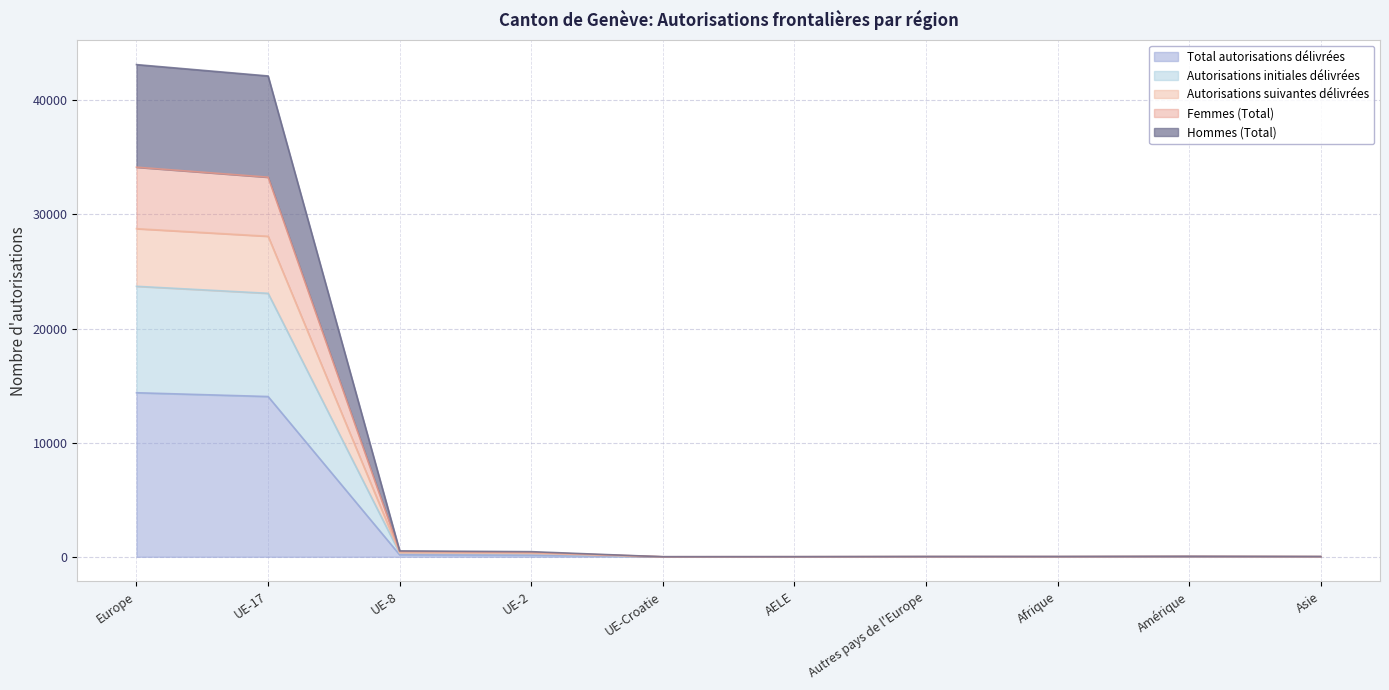

What is the sum of the Total autorisations délivrées values at UE-Croatie and UE-17?

14045